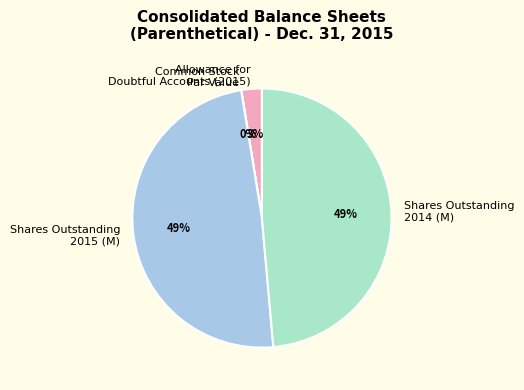

Is it true that Shares Outstanding 2014 (M) is 49% of the pie?

True